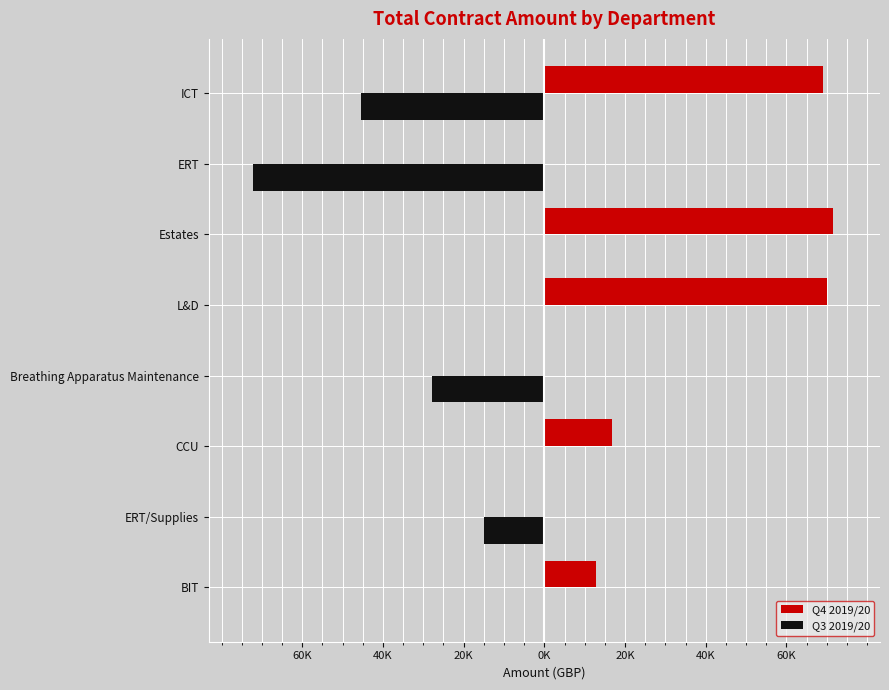

What are all the series names shown in the legend?

Q4 2019/20, Q3 2019/20